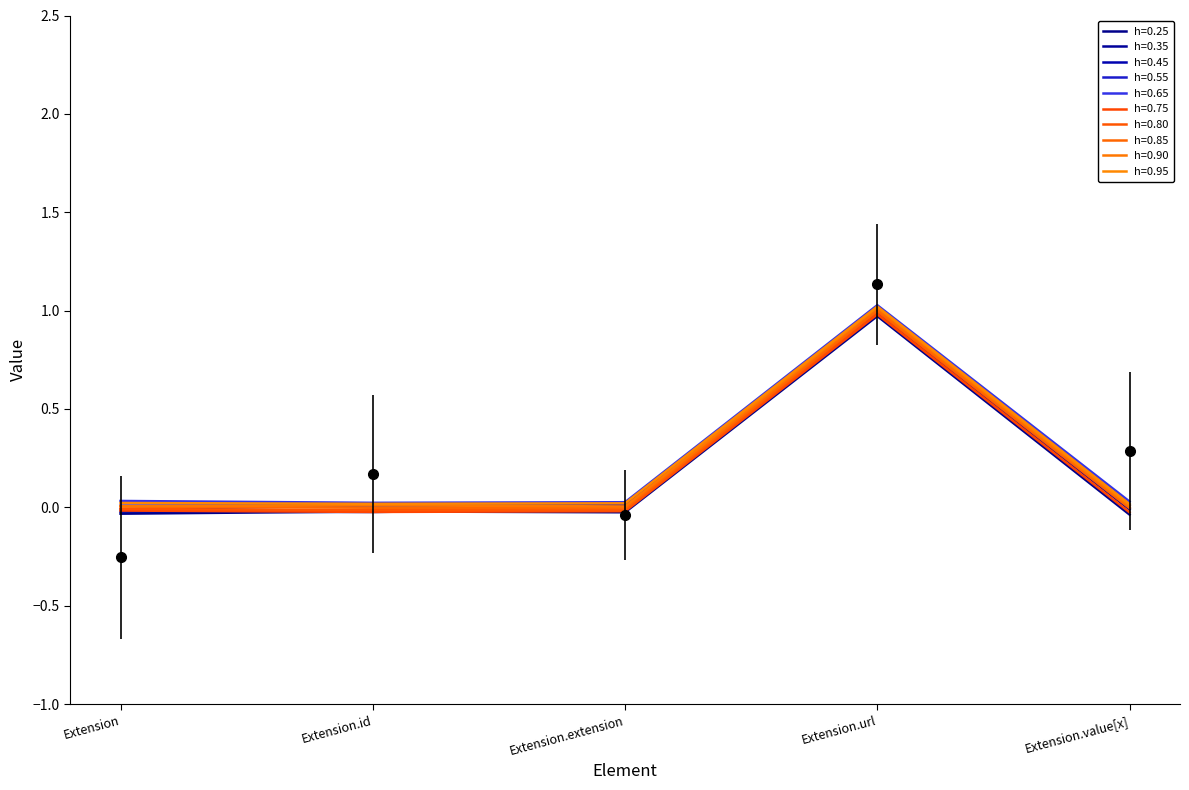

Reading left to right, extract all data points from this chart.

Min: 0.0	0.0	0.0	1.0	0.0
Base Min: 0.0	0.0	0.0	1.0	0.0